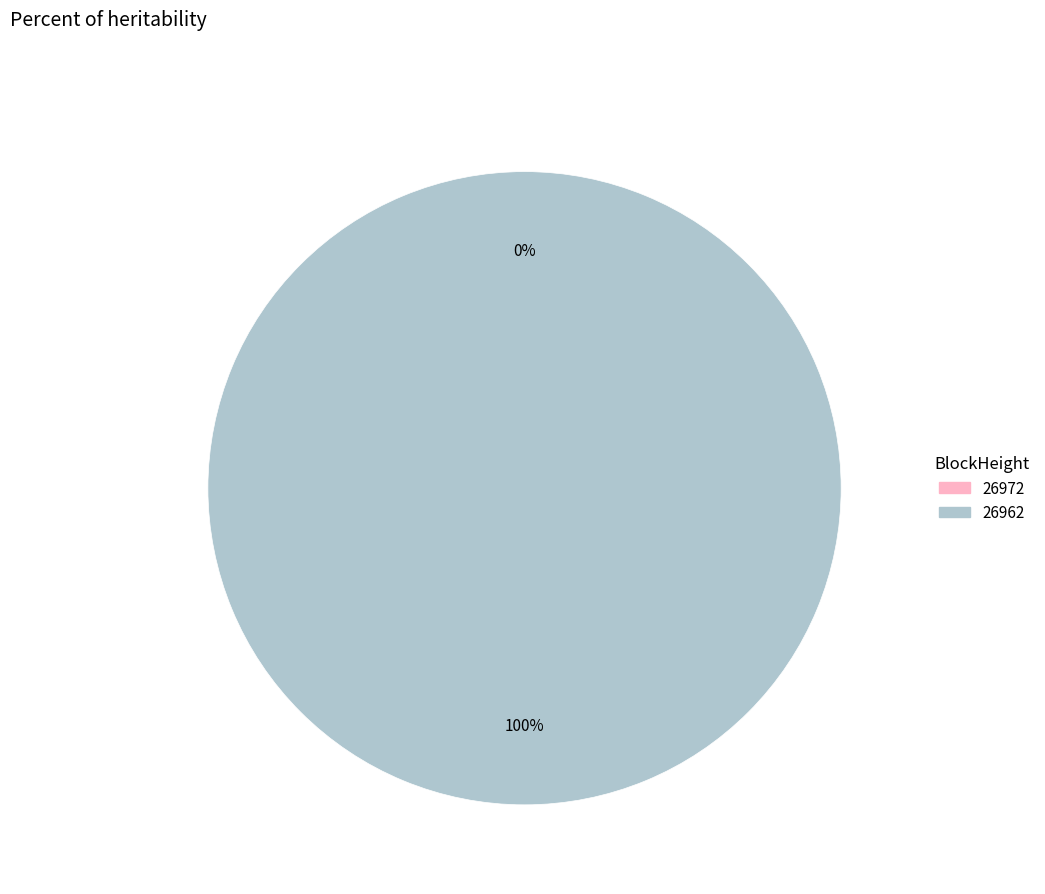

Which category accounts for the majority?

26962